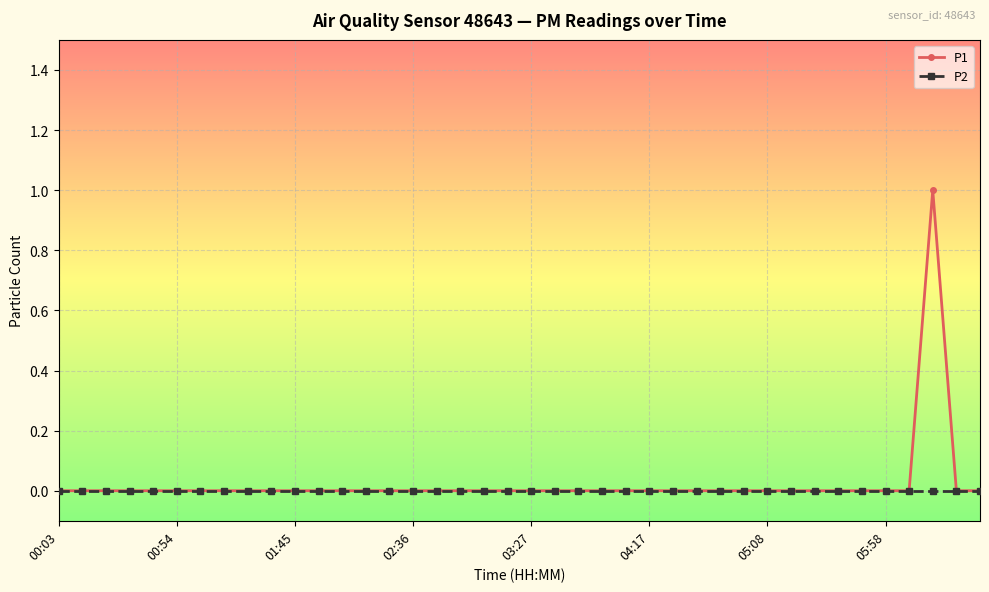

Which series has the widest spread of values?

P1